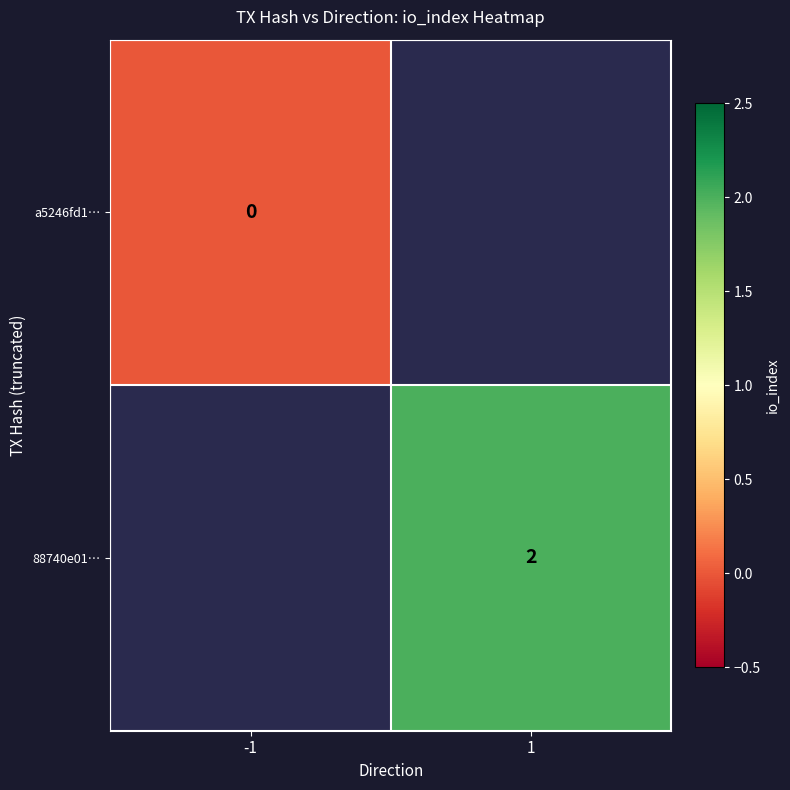

At which category does the chart reach its peak across all series?

1